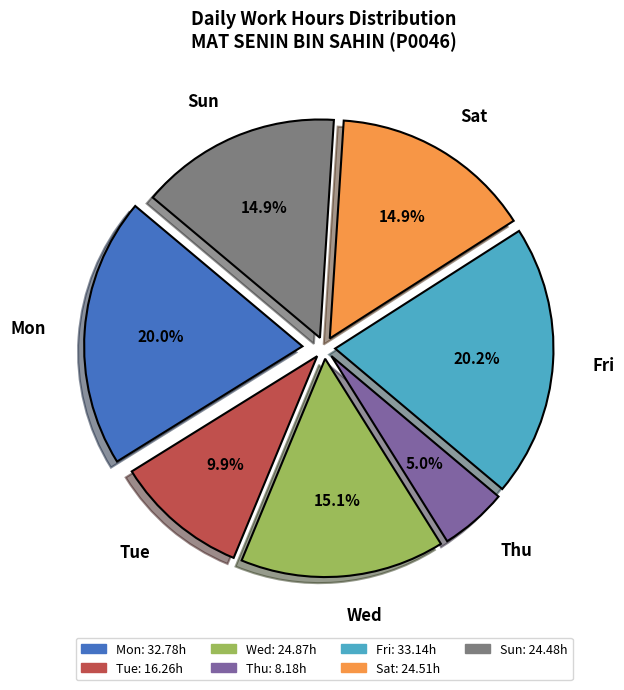

What portion of the pie excludes Thu?

95.0%